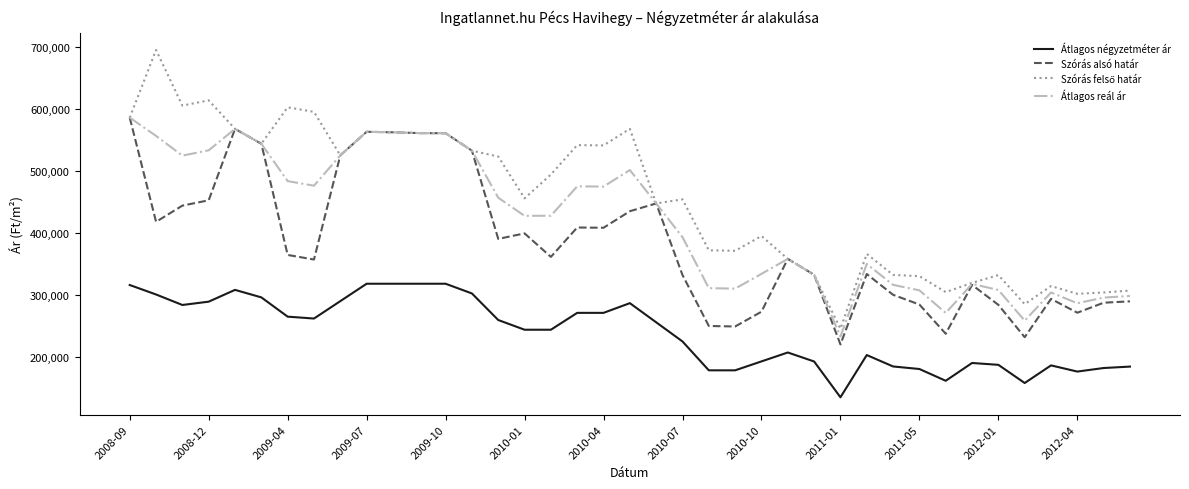

What is the maximum value shown in the chart?

694701